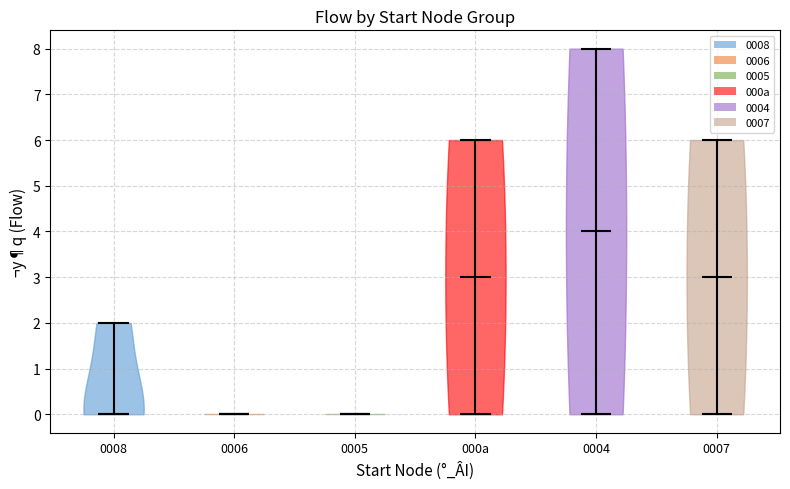

What is the lowest point the violin for 0008 reaches on the y-axis? The values are not printed on the chart, so give them approximately, as read against the axis.

0